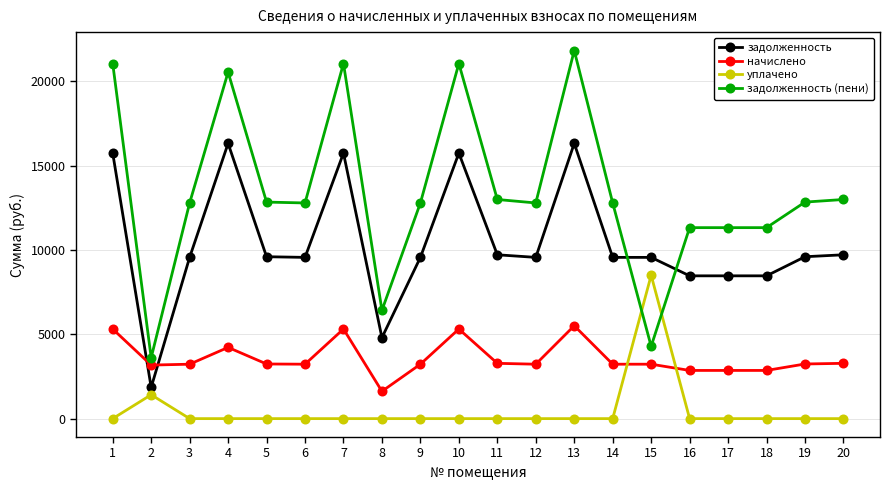

List the series in order of their peak value, lowest first.

начислено, уплачено, задолженность, задолженность (пени)